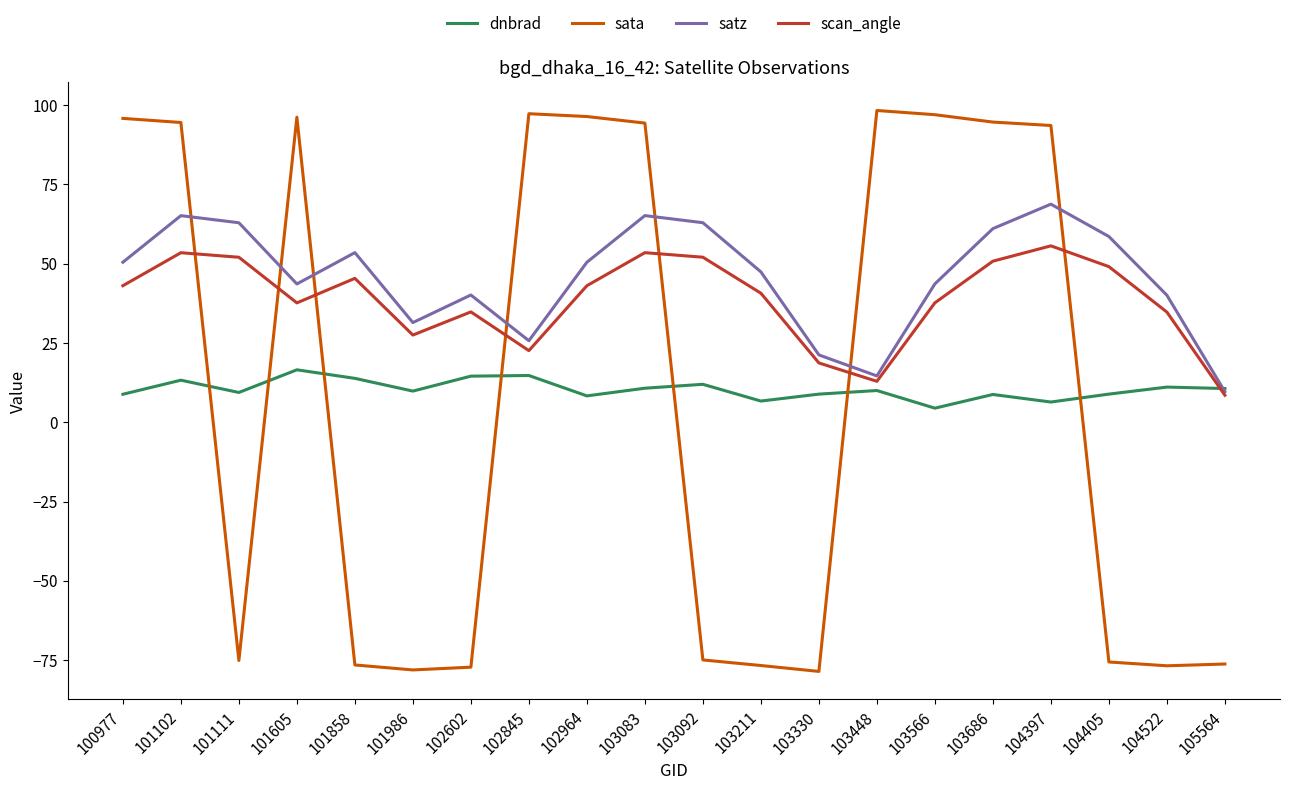

How many categories are shown in the chart?

20